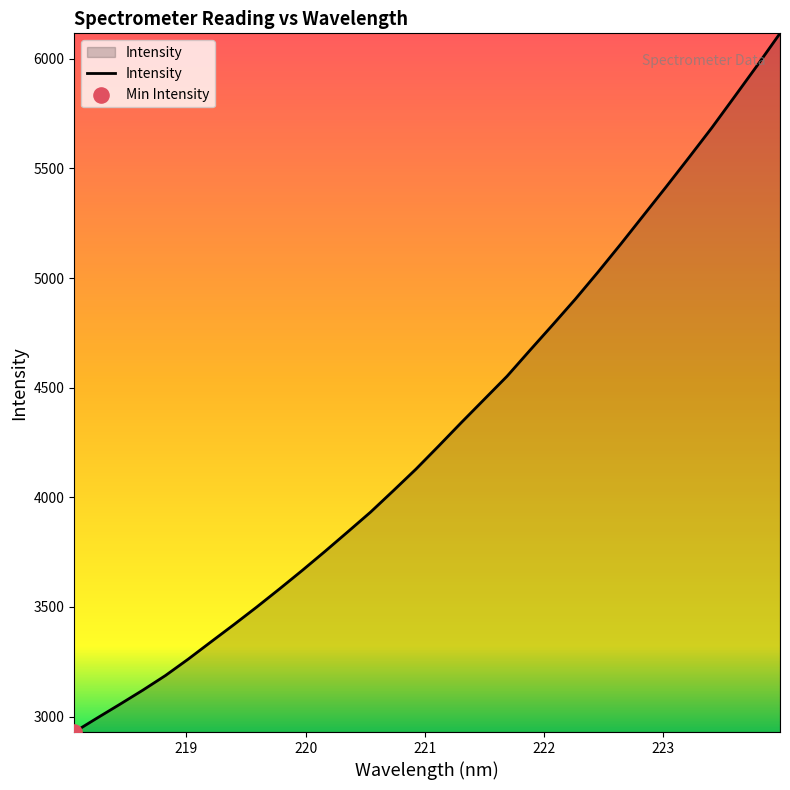

What is the greatest value displayed?

6115.9